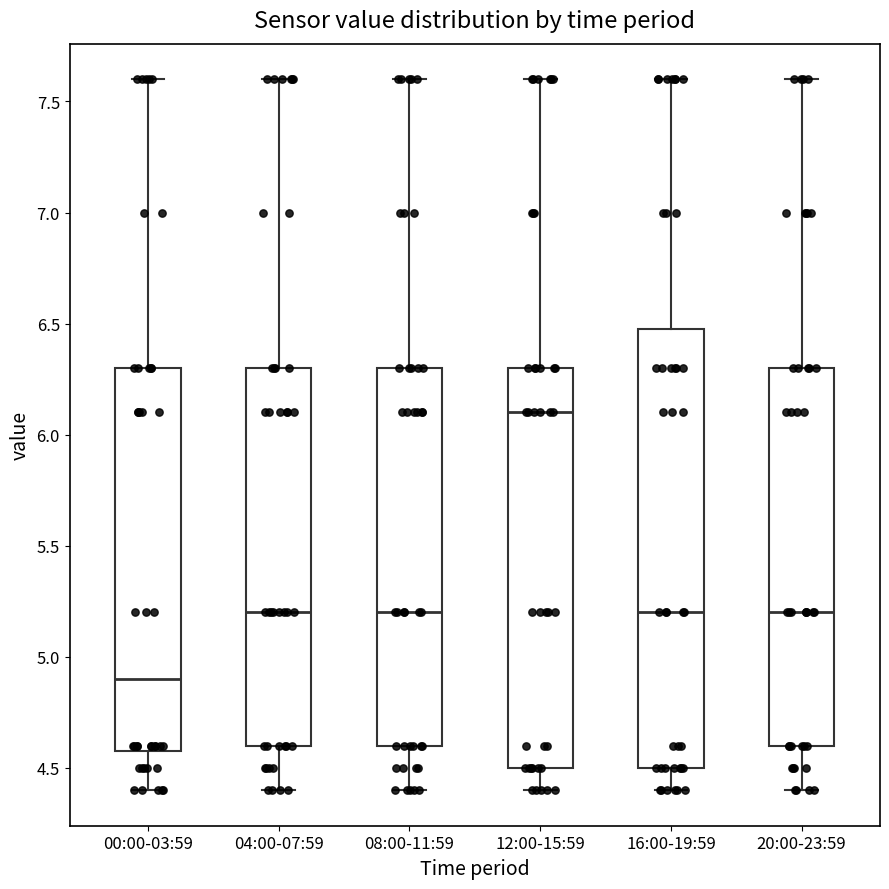

Reading left to right, read every box against the y-axis: the position of its median line, the range the box covers, and the ends of its whiskers. The values are not printed on the chart, so give them approximately, as read against the axis.

00:00-03:59: median 4.9, box 4.6 to 6.3, whiskers 4.4 to 7.6
04:00-07:59: median 5.2, box 4.6 to 6.3, whiskers 4.4 to 7.6
08:00-11:59: median 5.2, box 4.6 to 6.3, whiskers 4.4 to 7.6
12:00-15:59: median 6.1, box 4.5 to 6.3, whiskers 4.4 to 7.6
16:00-19:59: median 5.2, box 4.5 to 6.5, whiskers 4.4 to 7.6
20:00-23:59: median 5.2, box 4.6 to 6.3, whiskers 4.4 to 7.6